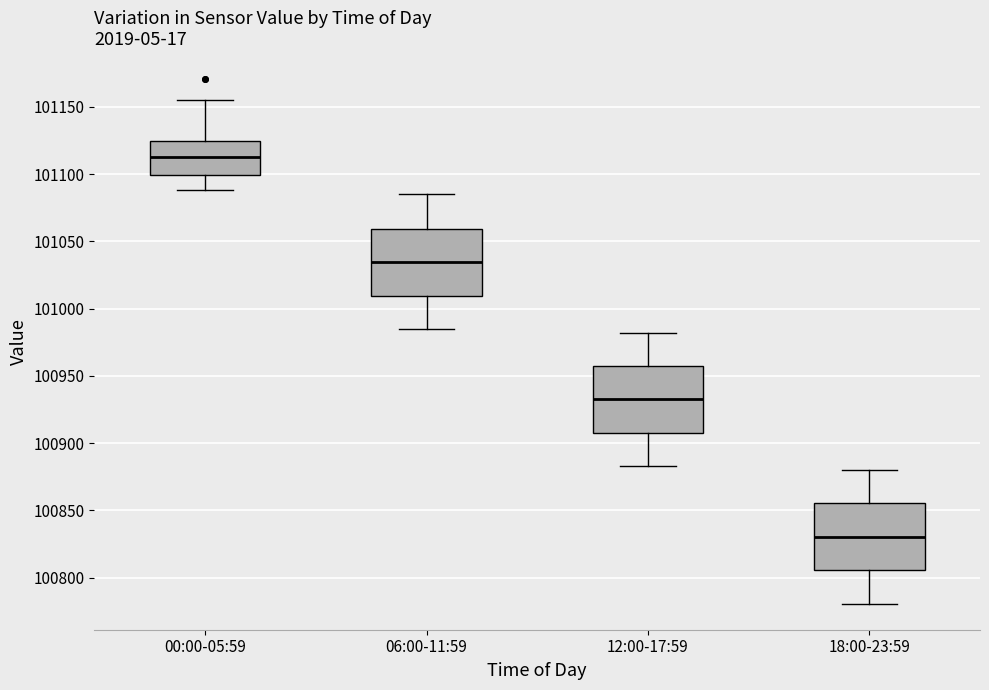

Reading left to right, read every box against the y-axis: the position of its median line, the range the box covers, and the ends of its whiskers. The values are not printed on the chart, so give them approximately, as read against the axis.

00:00-05:59: median 101115, box 101100 to 101125, whiskers 101090 to 101155
06:00-11:59: median 101035, box 101010 to 101060, whiskers 100985 to 101085
12:00-17:59: median 100935, box 100910 to 100955, whiskers 100885 to 100980
18:00-23:59: median 100830, box 100805 to 100855, whiskers 100780 to 100880